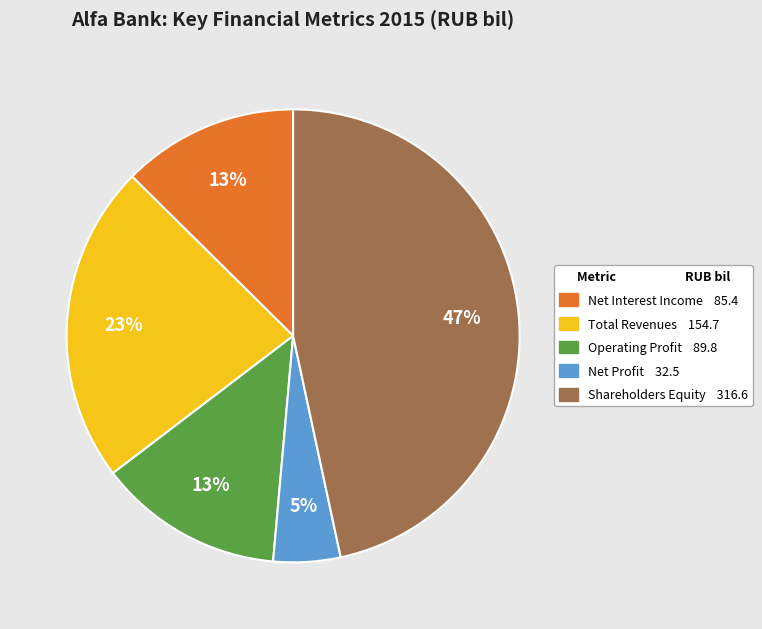

To the nearest percent, what is the difference between the Total Revenues and Shareholders Equity slice percentages?

24%